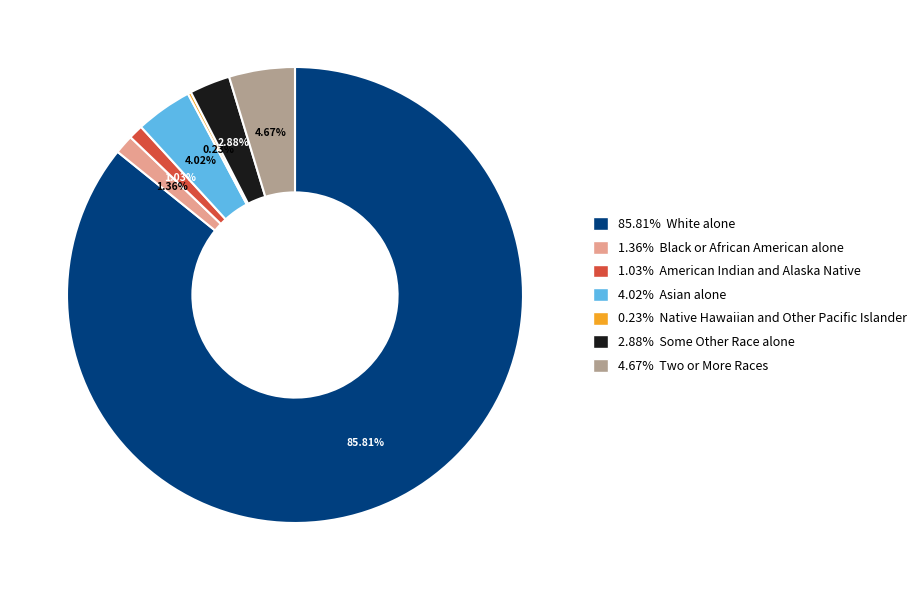

To the nearest percent, what is the difference between the largest and smallest slice percentages?

86%